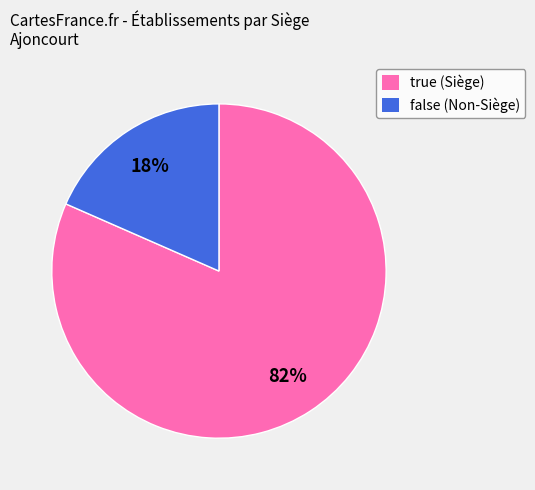

To the nearest percent, what is the average slice percentage?

50%